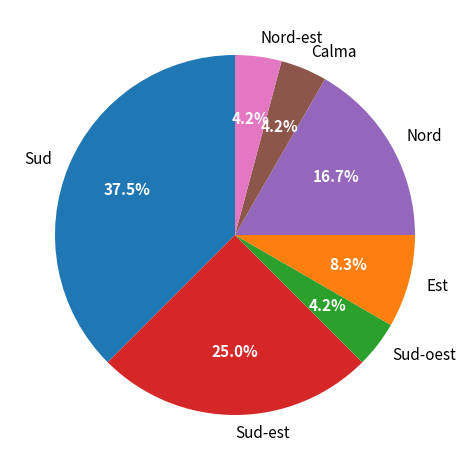

Combined, what portion of the pie is Nord and Est?

25.0%